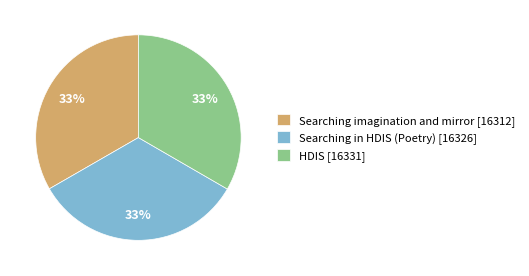

Is there any slice that represents more than half of the pie?

No